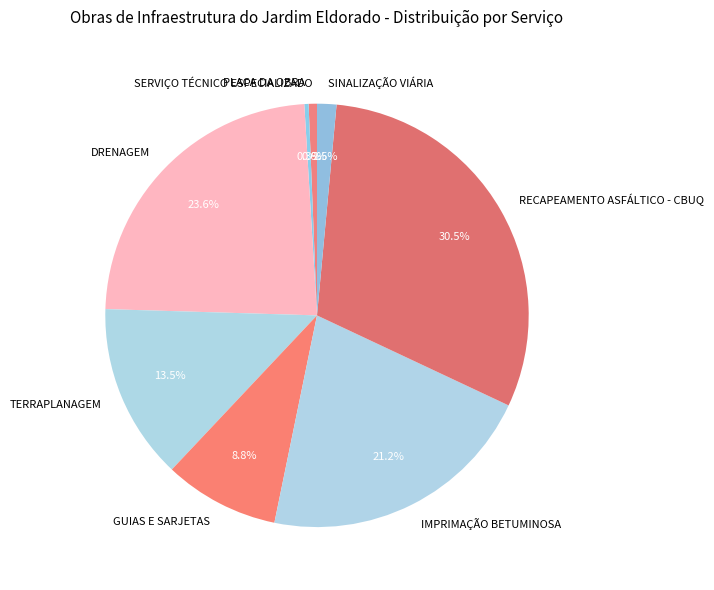

Between SERVIÇO TÉCNICO ESPECIALIZADO and TERRAPLANAGEM, which is larger?

TERRAPLANAGEM